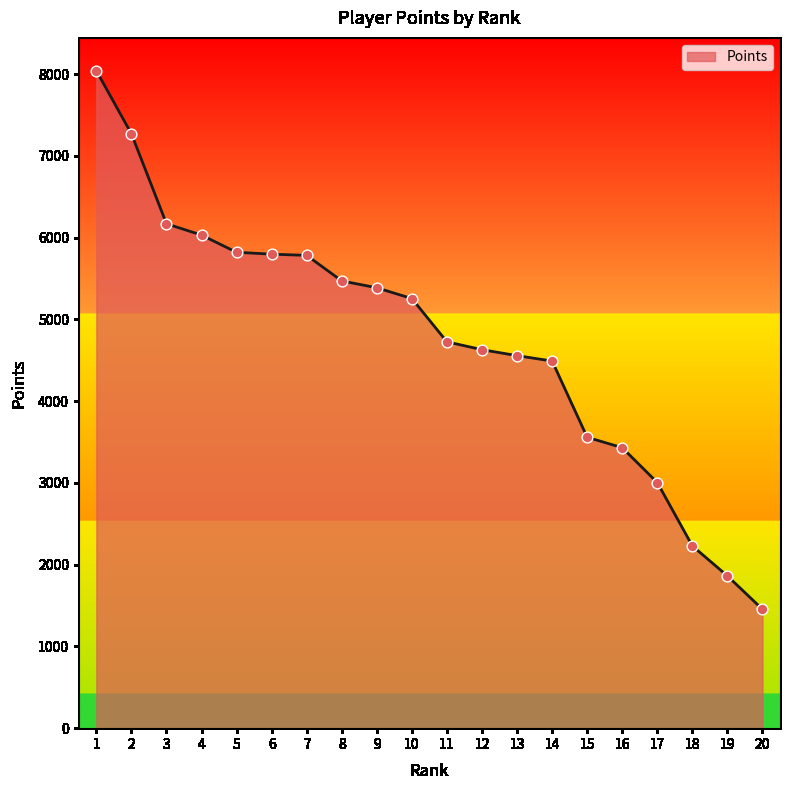

What is the ratio of the value at 18 to the value at 3?

0.4